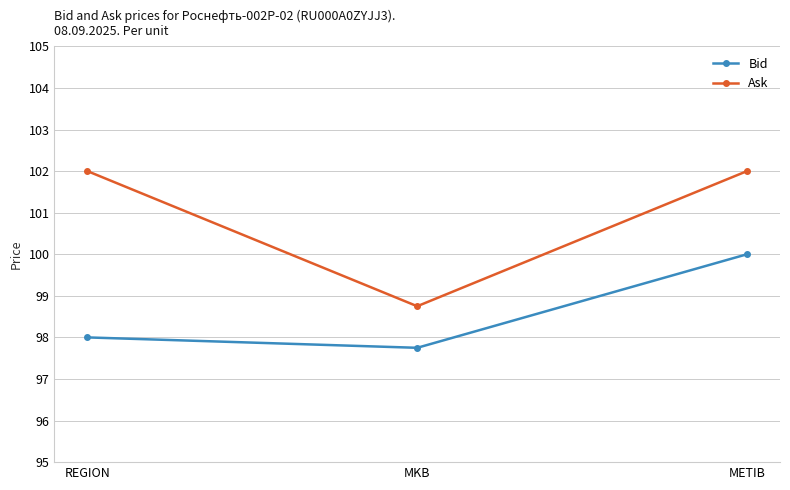

Which series changed the most between MKB and METIB?

Ask